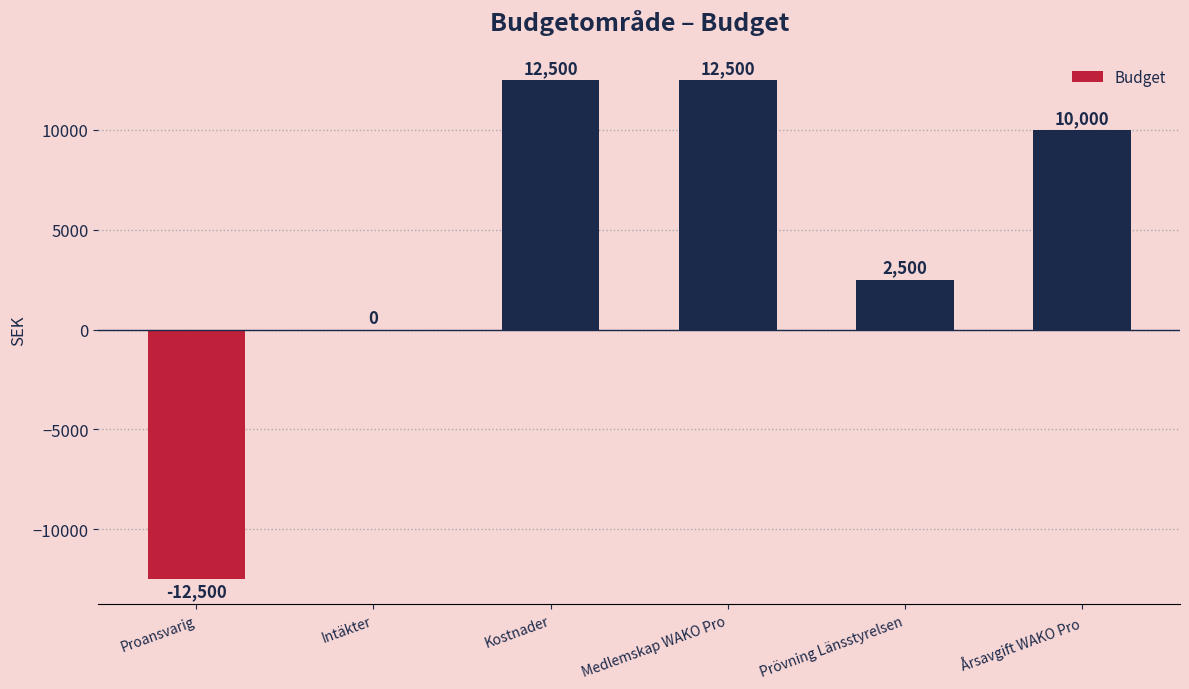

Approximately how many times larger is the value at Kostnader compared to Prövning Länsstyrelsen?

5.0